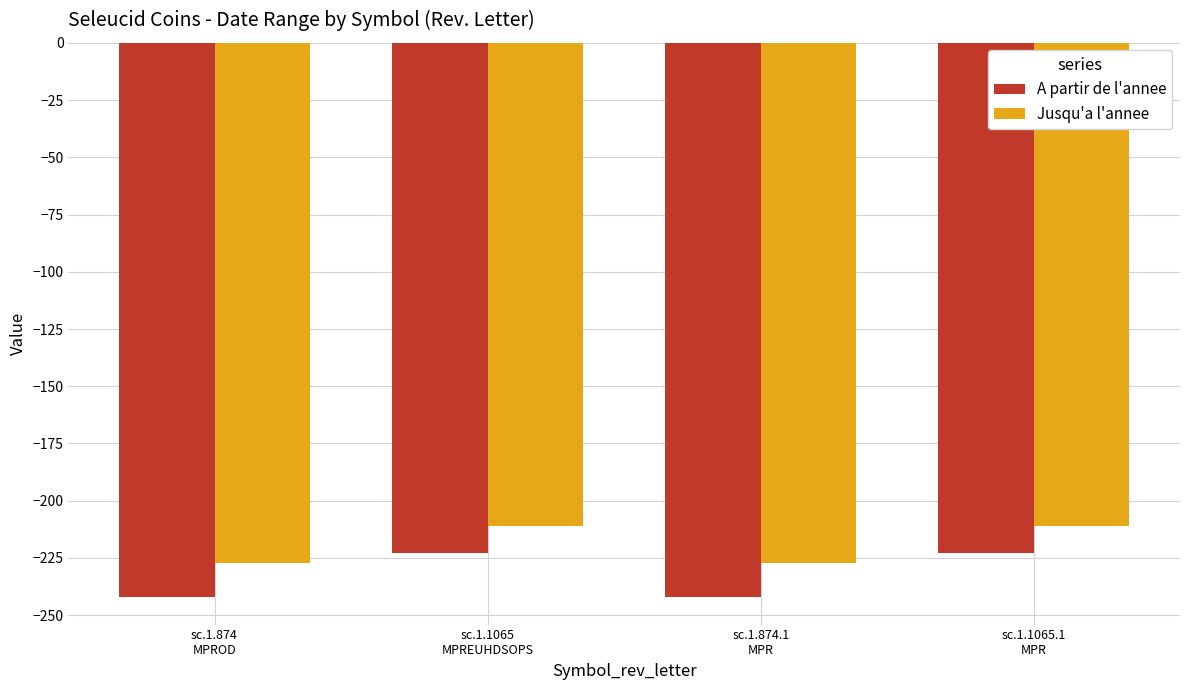

Which series has the largest range (max minus min)?

A partir de l'annee